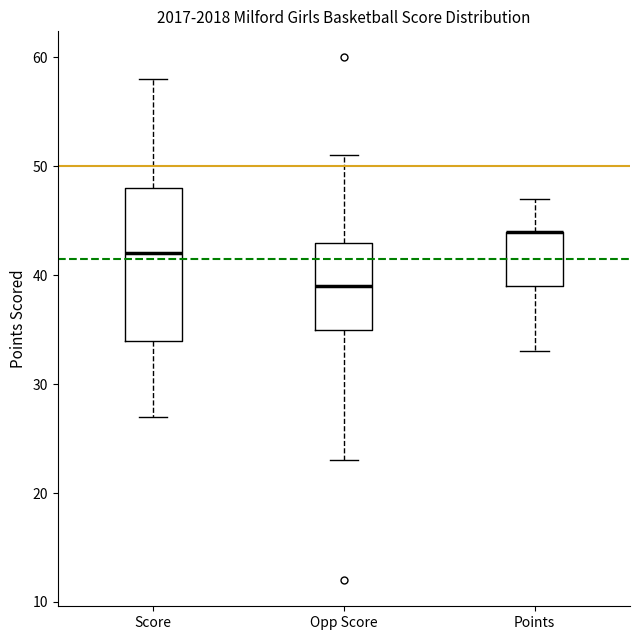

Where is the upper edge of the box for Points on the y-axis? The values are not printed on the chart, so give them approximately, as read against the axis.

44